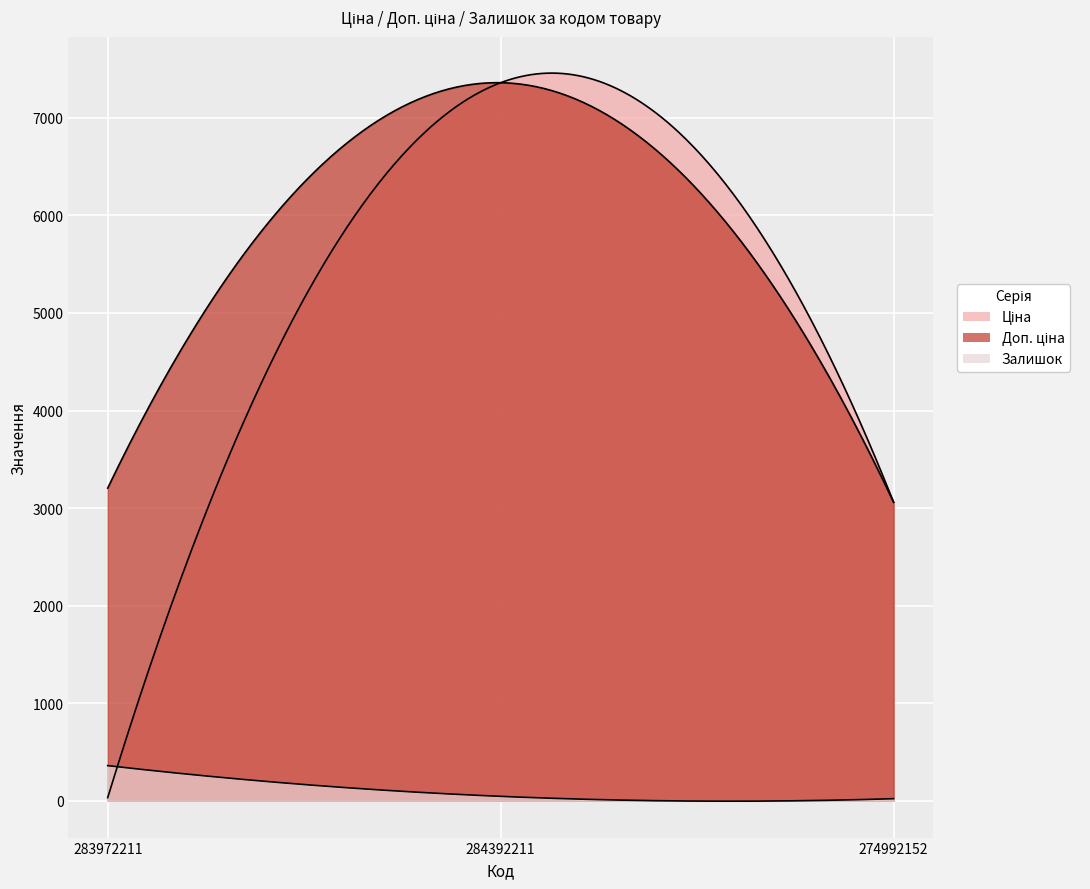

The value of Залишок at 283972211 is 360.0. True or false?

True